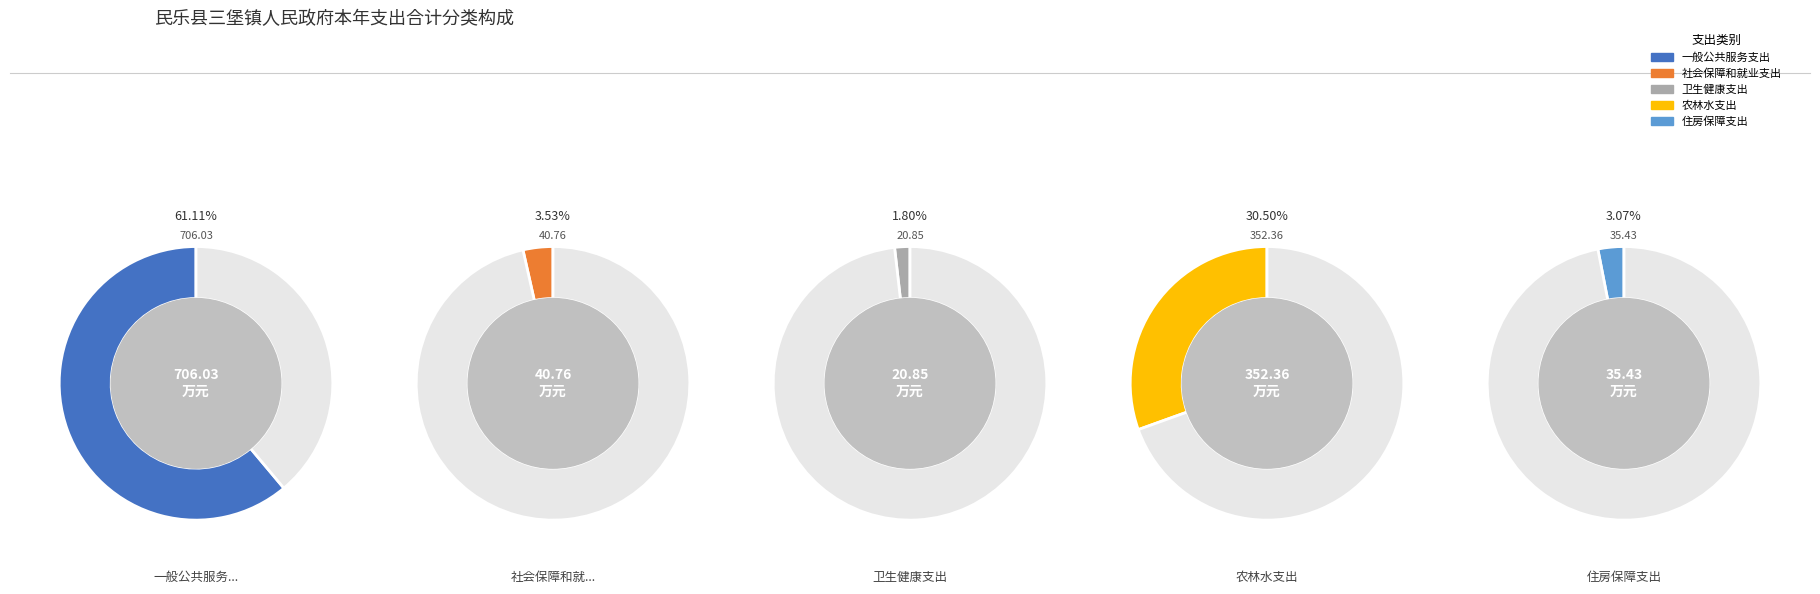

Count the number of slices in the pie.

5